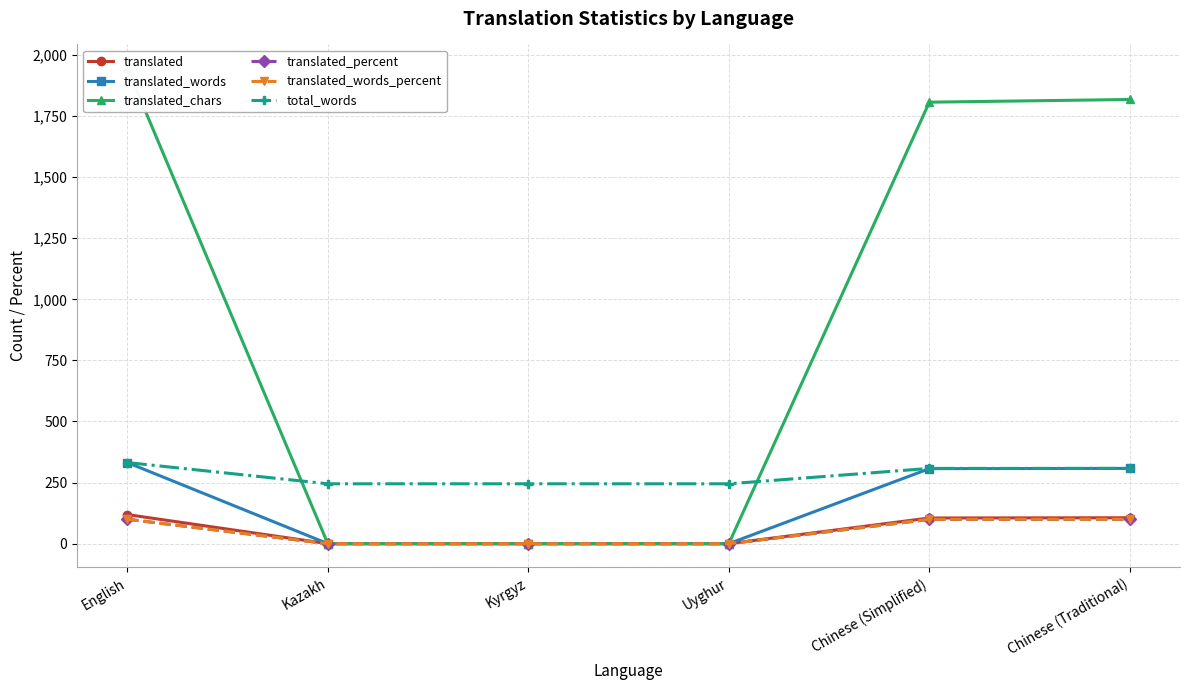

True or false: translated_percent has more than 0 interior local peaks.

False